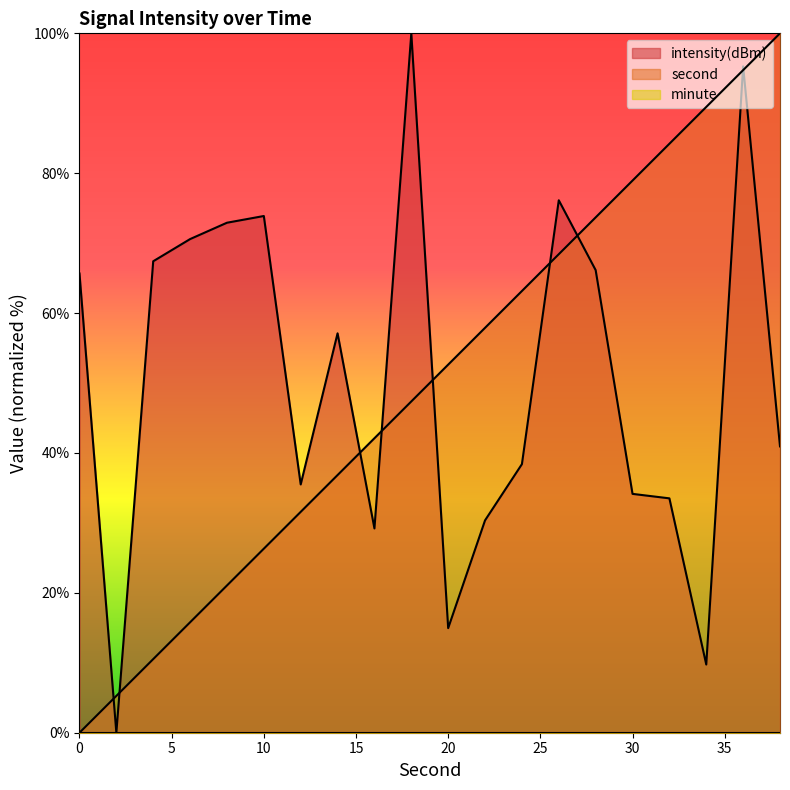

The value of second at 6 is 15.8. True or false?

True